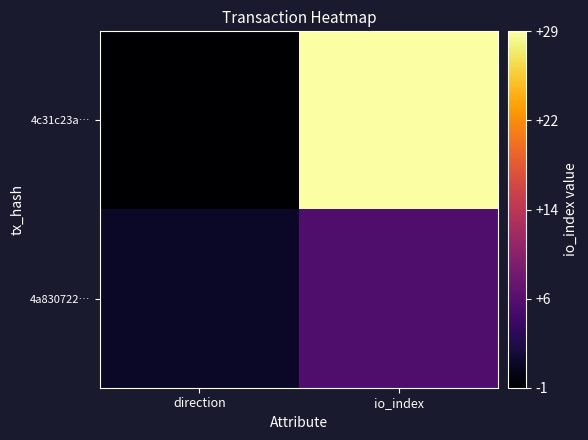

Reading left to right, what are all the values shown in this chart?

4c31c23a…: direction=-1	io_index=29
4a830722…: direction=1	io_index=6